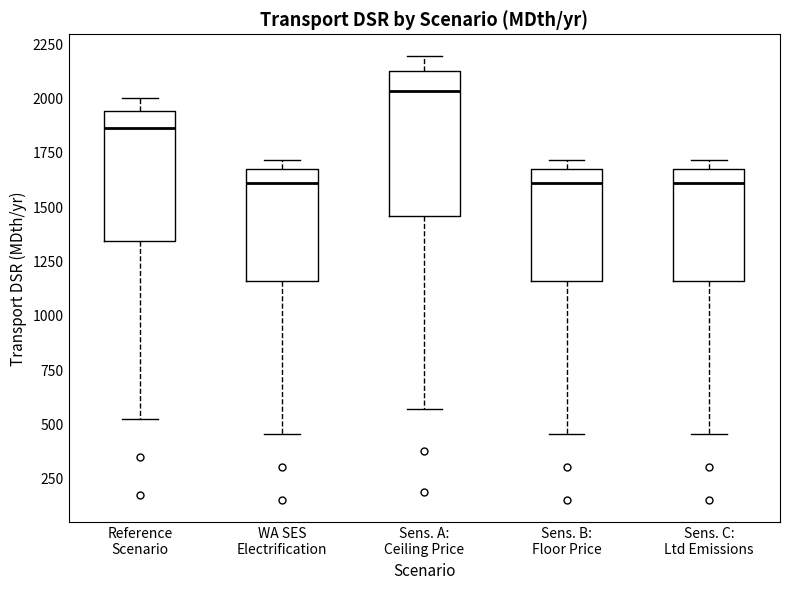

Reading left to right, transcribe this box plot: for each box, give where its median line is, the range the box spans, and where its two whiskers end, as read against the y-axis. The values are not printed on the chart, so give them approximately, as read against the axis.

Reference Scenario: median 1850, box 1350 to 1950, whiskers 550 to 2000
WA SES Electrification: median 1600, box 1150 to 1700, whiskers 450 to 1700 (just above the box's upper edge)
Sens. A: Ceiling Price: median 2050, box 1450 to 2150, whiskers 550 to 2200
Sens. B: Floor Price: median 1600, box 1150 to 1700, whiskers 450 to 1700 (just above the box's upper edge)
Sens. C: Ltd Emissions: median 1600, box 1150 to 1700, whiskers 450 to 1700 (just above the box's upper edge)